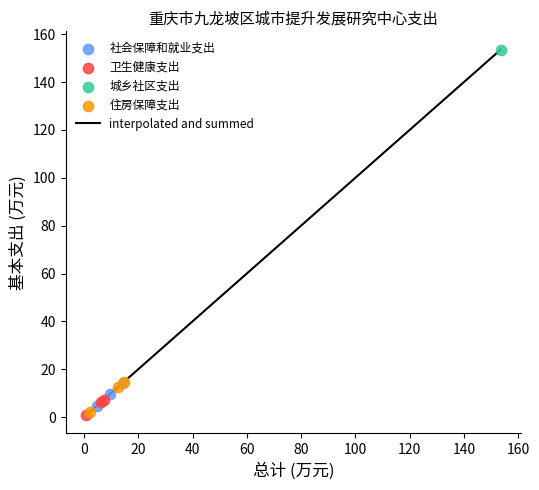

What is the greatest value displayed?

153.6